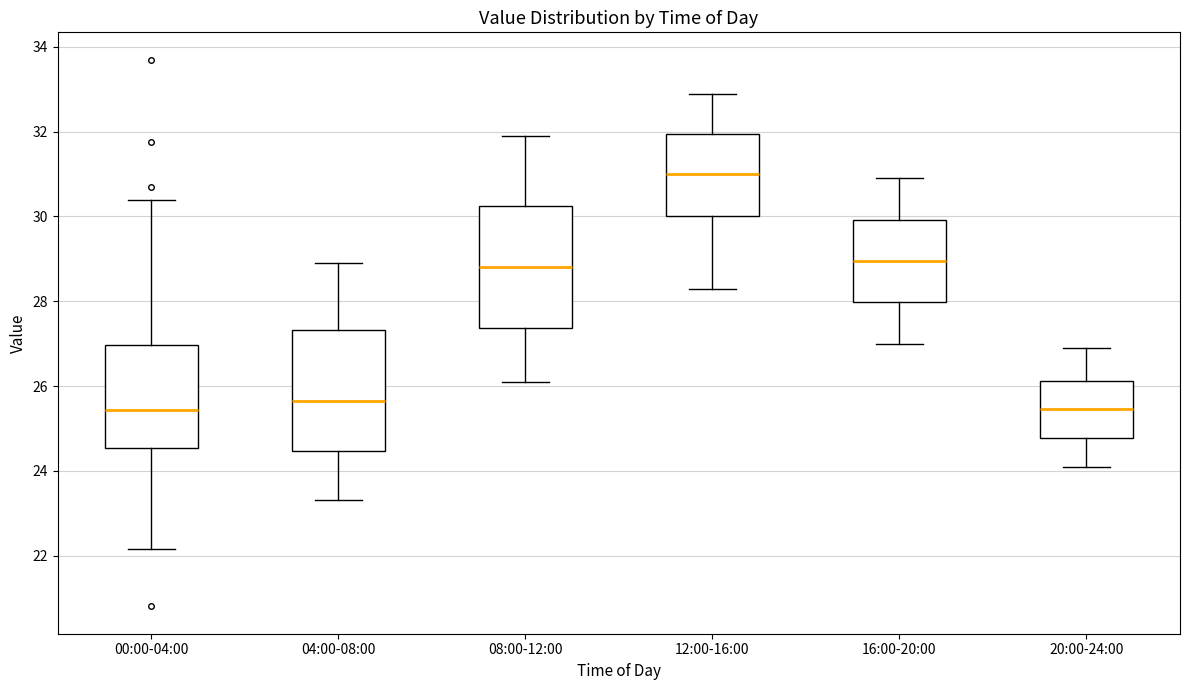

Which box's median line is the highest?

12:00-16:00